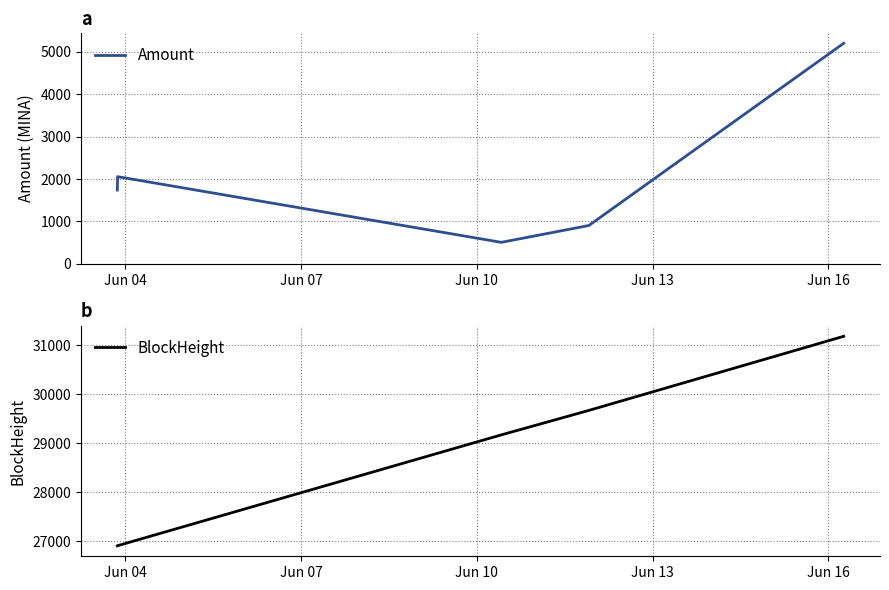

Rank the series at Jun 16 from lowest to highest value.

Amount, BlockHeight